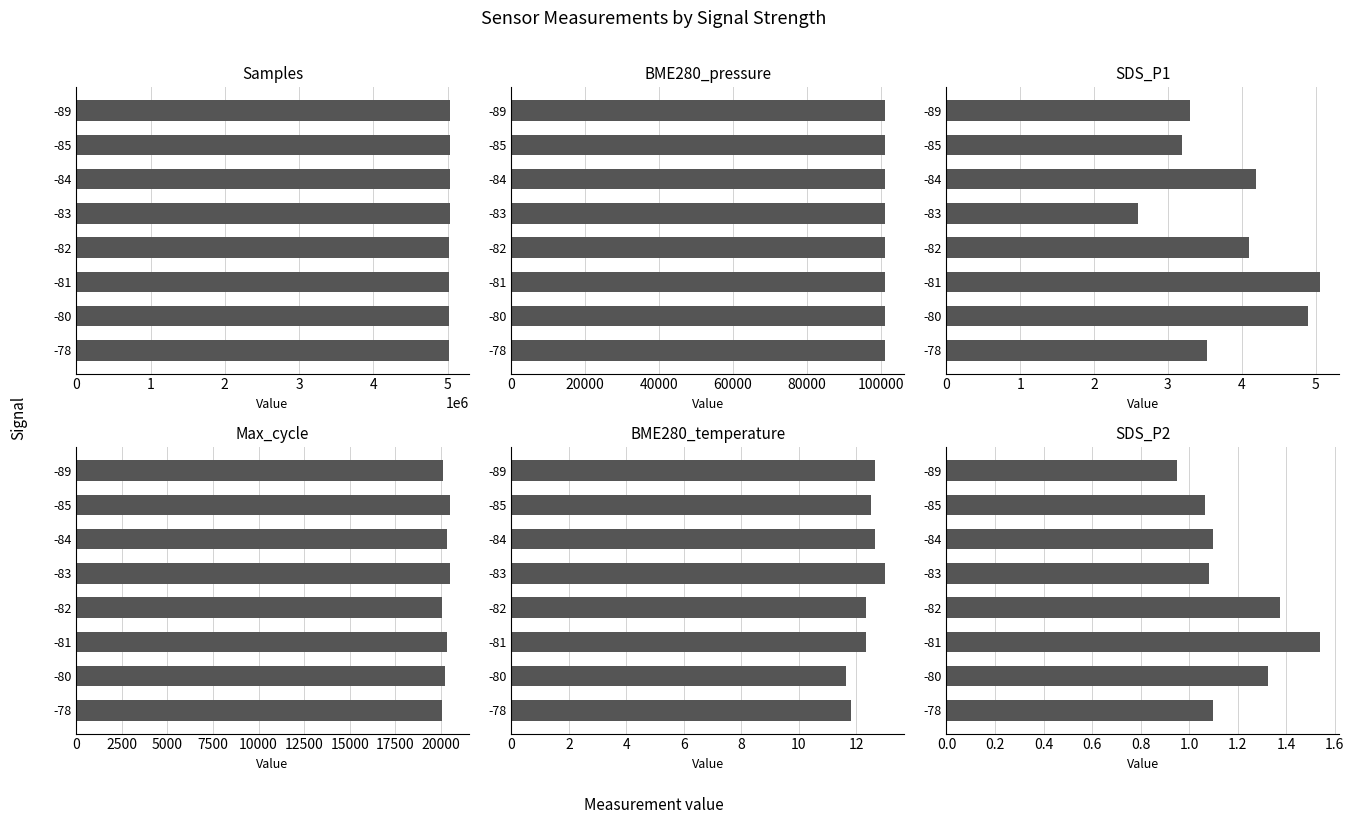

Between 1 and 5, which series saw the biggest shift?

Samples